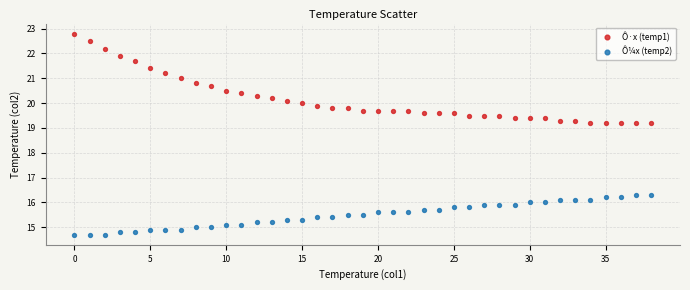

Which series reaches the minimum Y coordinate?

Ô¼x (temp2)